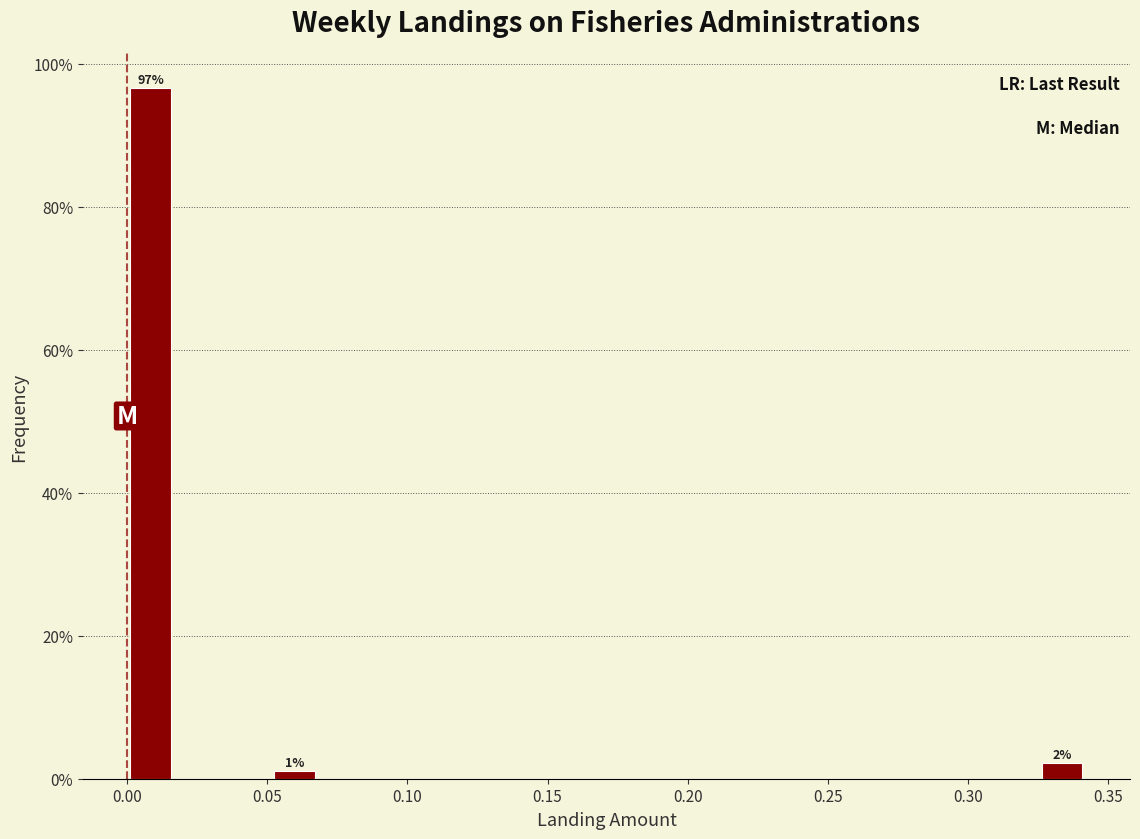

Read against the x-axis, roughly where is the centre of the tallest bar?

0.010